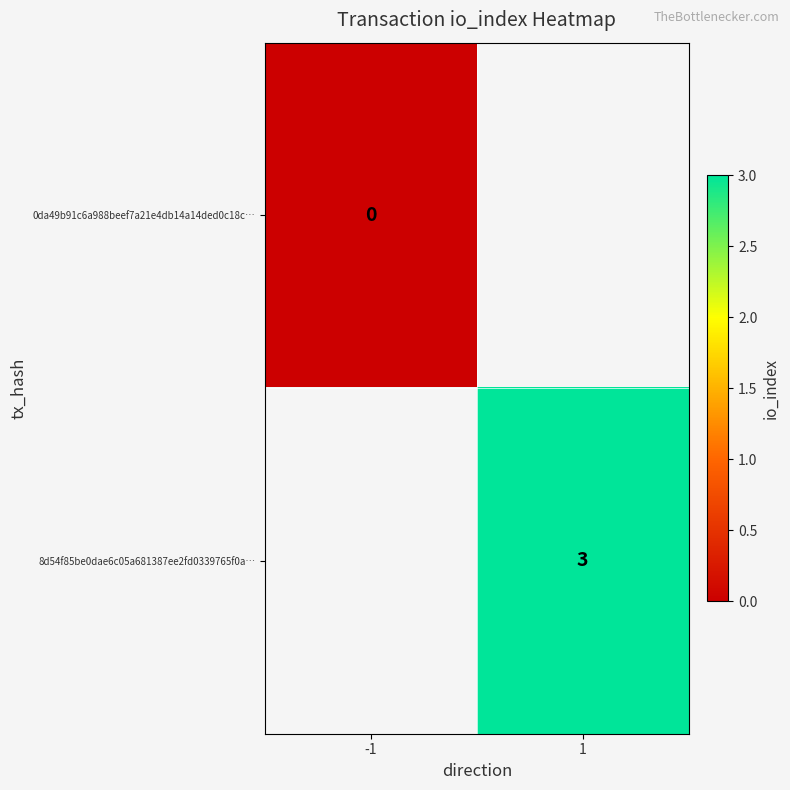

At which category does the chart reach its minimum across all series?

-1